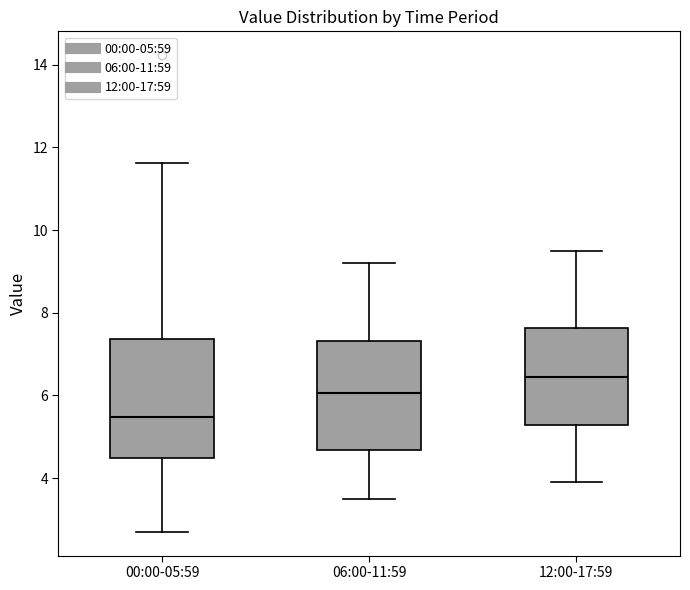

Reading left to right, transcribe this box plot: for each box, give where its median line is, the range the box spans, and where its two whiskers end, as read against the y-axis. The values are not printed on the chart, so give them approximately, as read against the axis.

00:00-05:59: median 5.4, box 4.4 to 7.4, whiskers 2.8 to 11.6
06:00-11:59: median 6.0, box 4.6 to 7.4, whiskers 3.6 to 9.2
12:00-17:59: median 6.4, box 5.2 to 7.6, whiskers 4.0 to 9.6